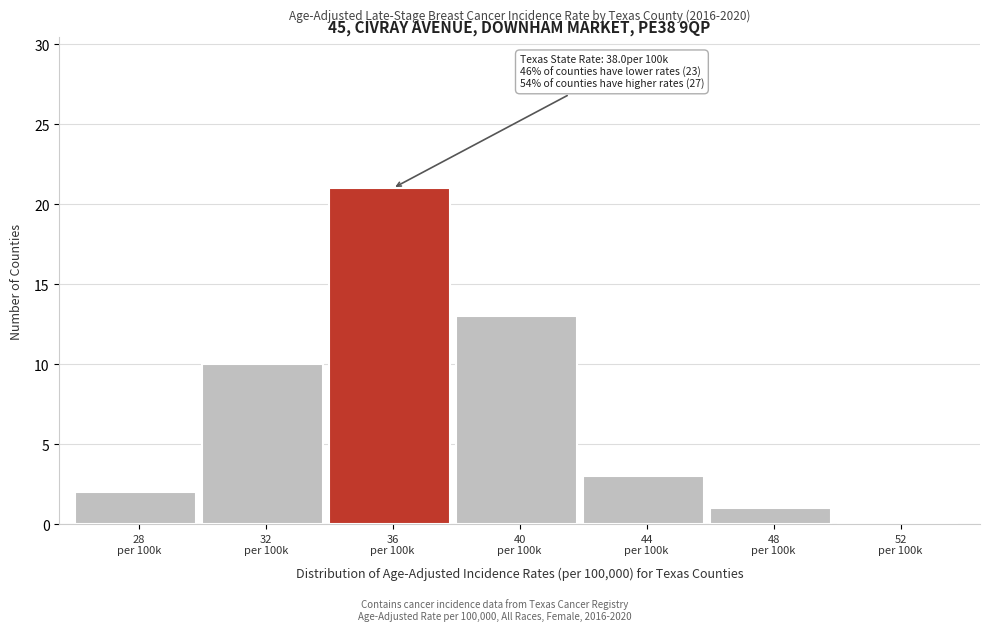

What is the sum of all values?

50